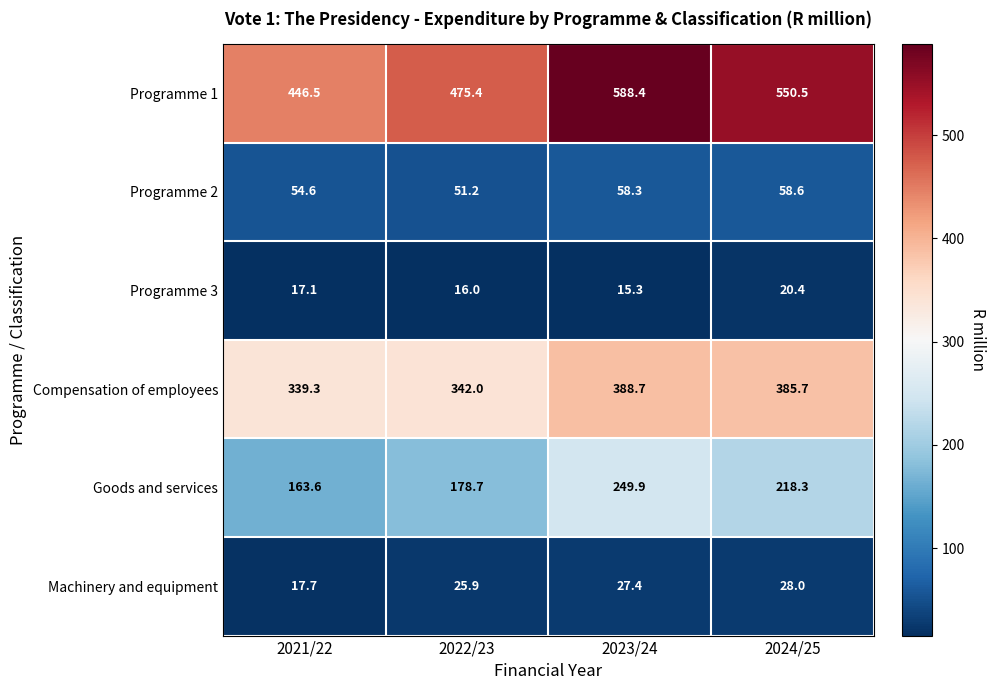

How many data points in Programme 1 are less than 550?

2